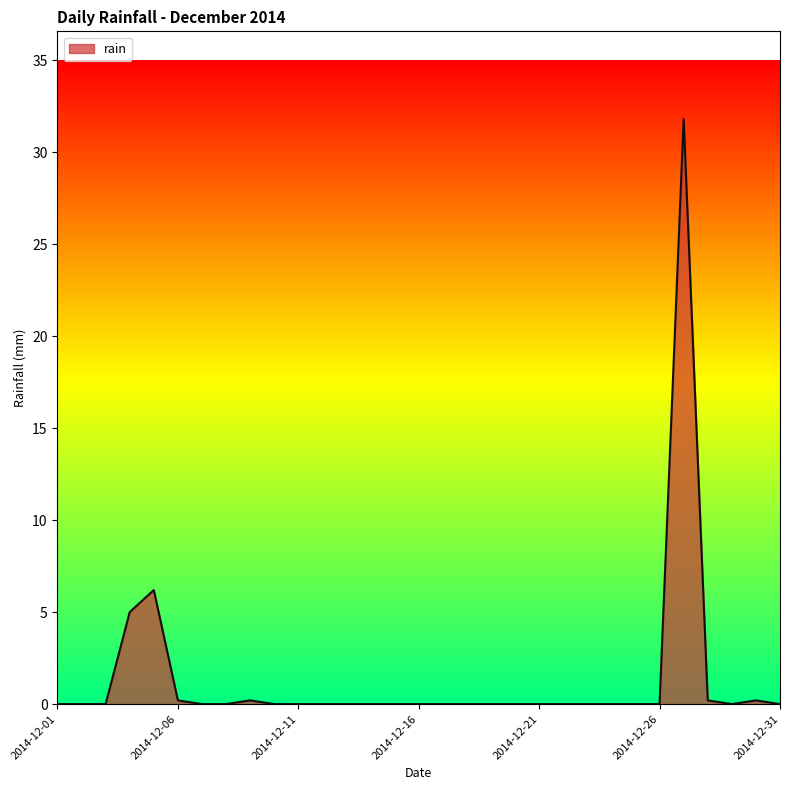

What is the difference between the maximum and minimum values?

31.8